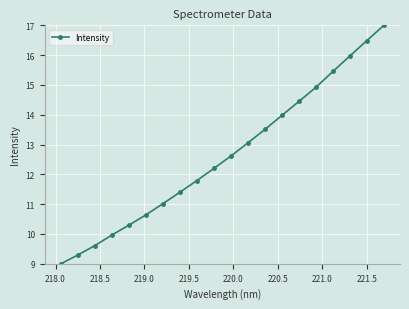

How many lines are shown in the chart?

1